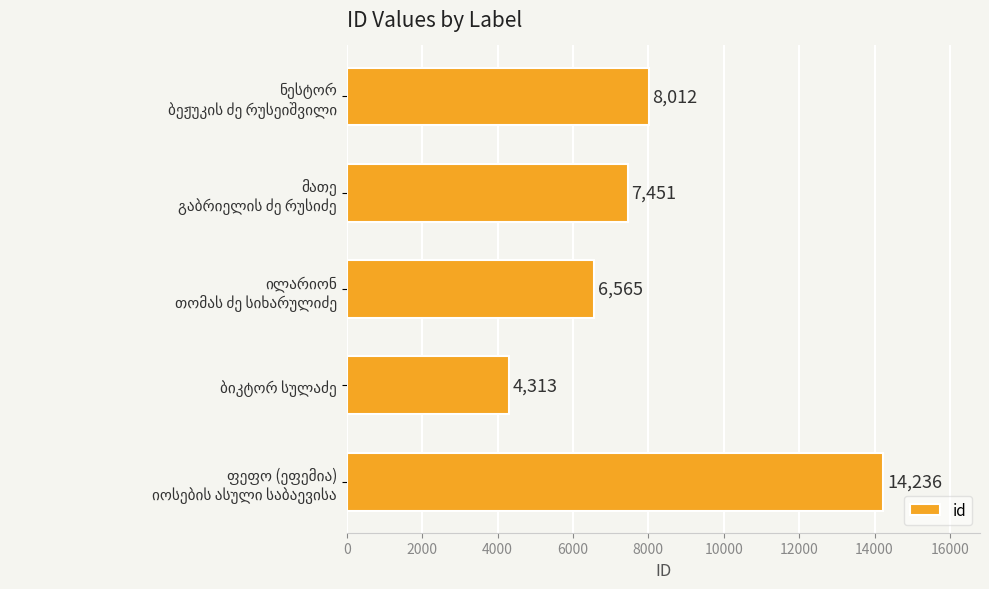

What is the value of the 3rd bar from the top?

6565